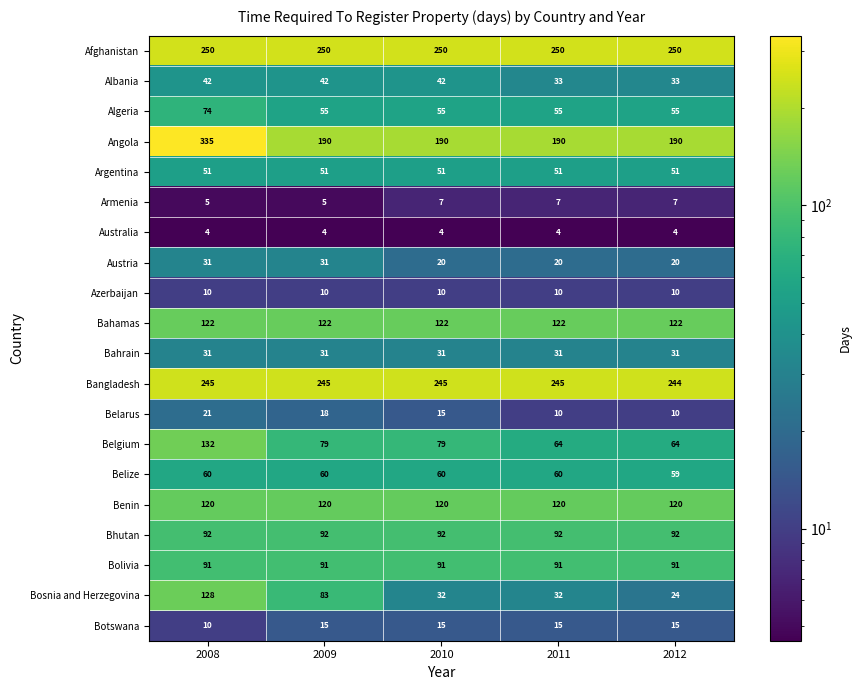

True or false: Afghanistan has a value of 403 at 2012.

False